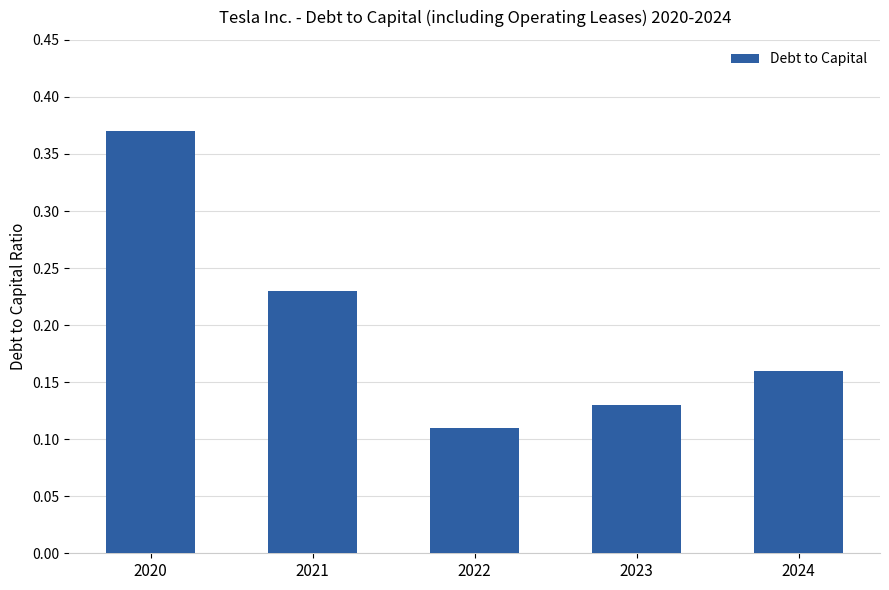

True or false: the data shows 0.0 at 2023.

False